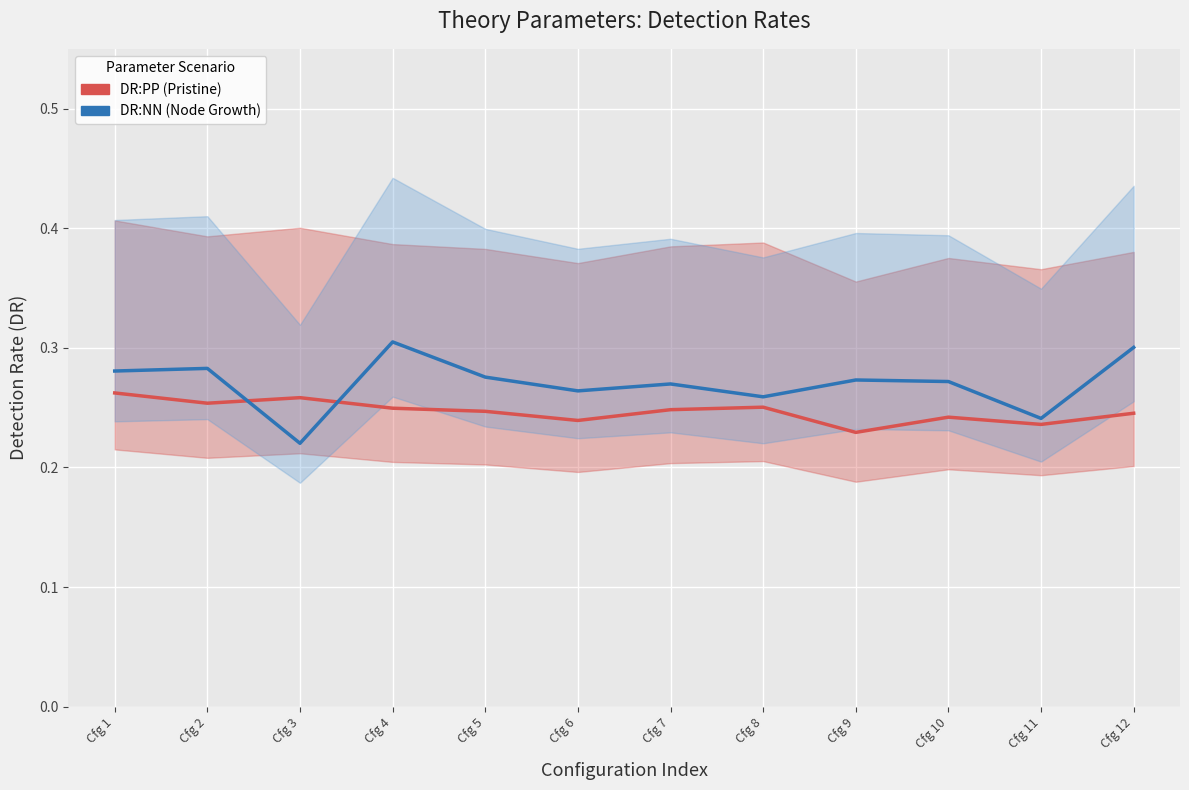

The DR:PP (Protein-Protein) series shows 0.4 at Cfg 11. True or false?

False